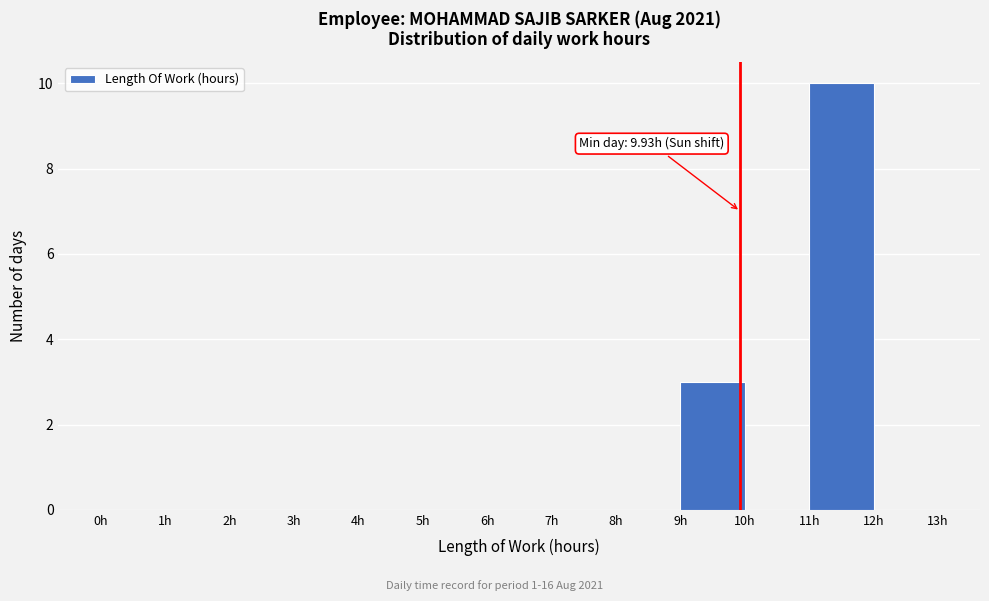

Which range on the x-axis has the tallest bar?

11 to 12